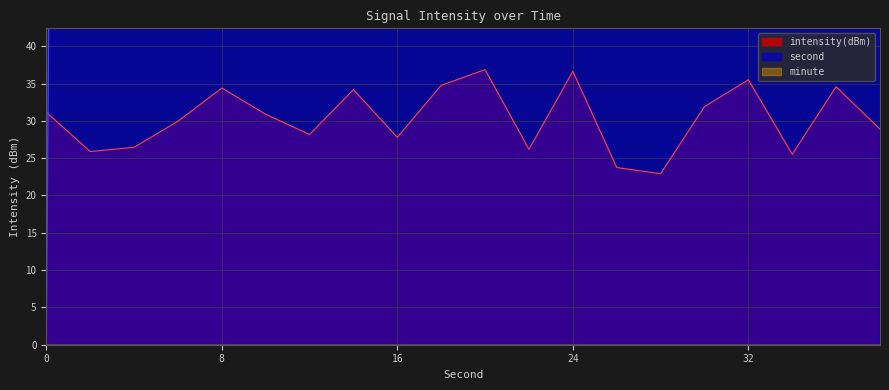

What is the maximum value for intensity(dBm)?

36.9